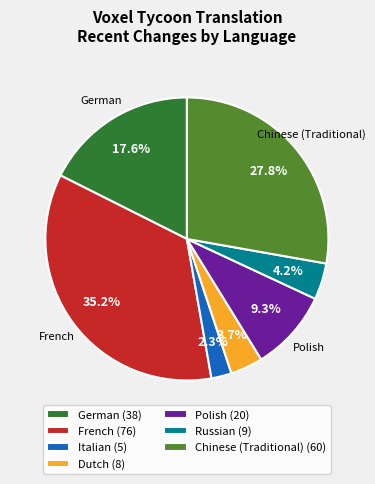

Is there any slice that represents more than half of the pie?

No